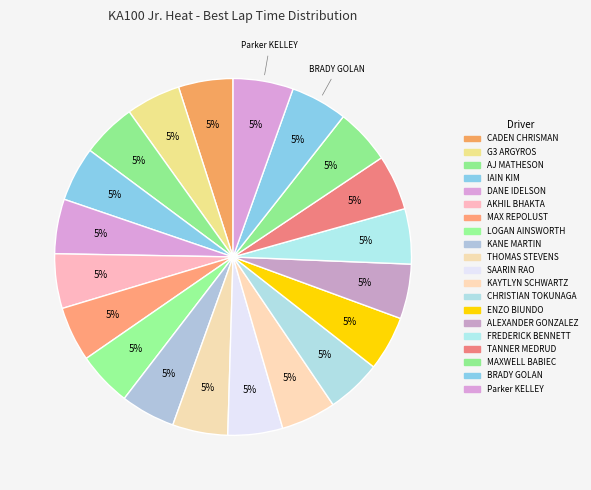

How many segments does this pie chart have?

20